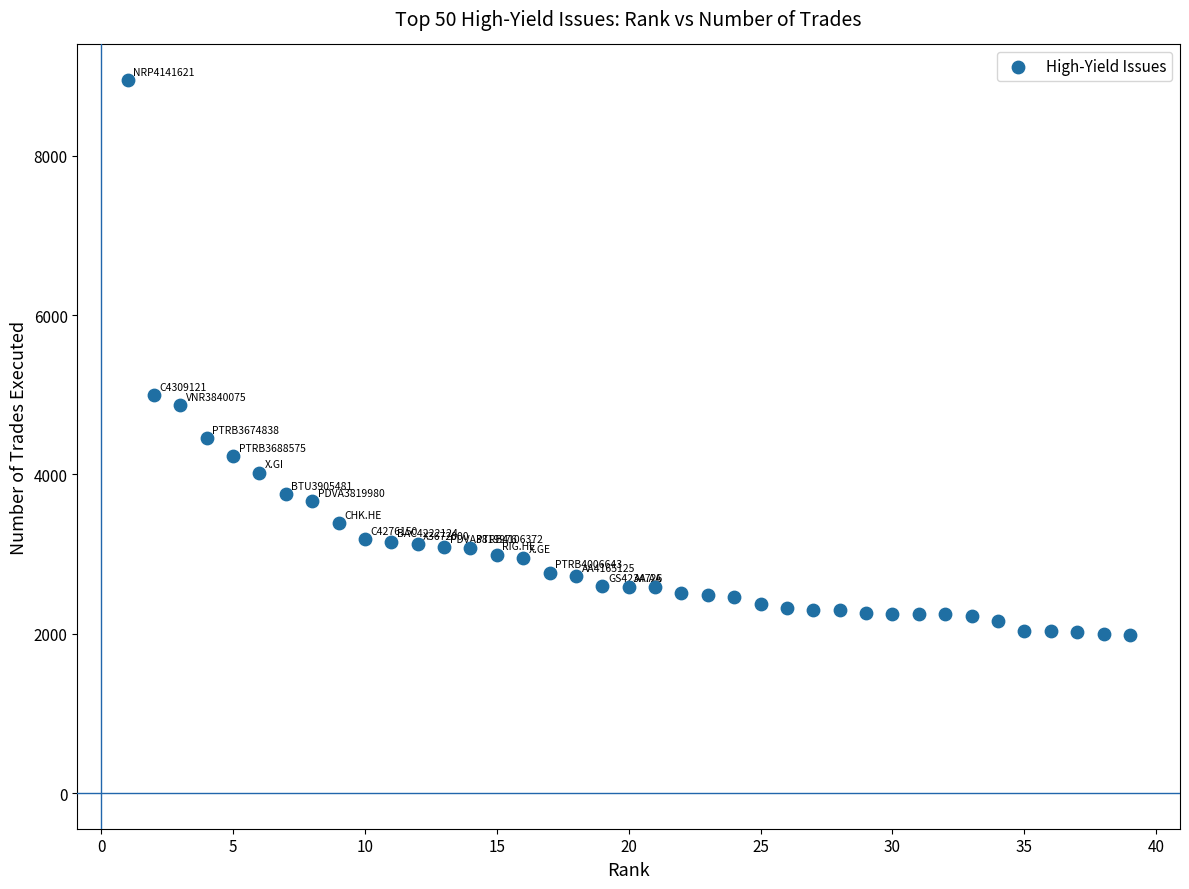

What is the range of X values (max minus min)?

38